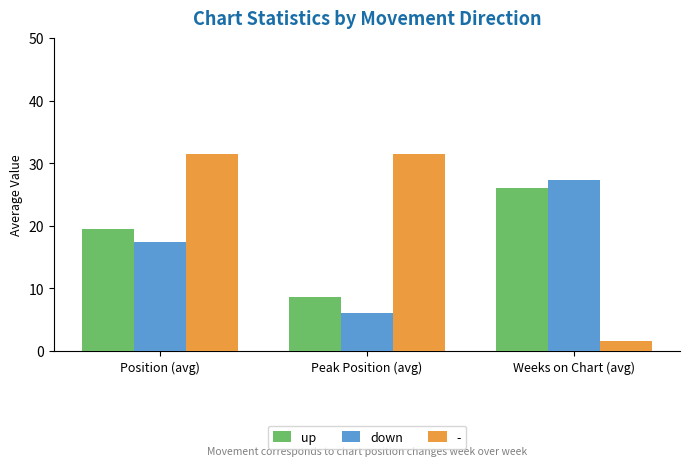

Which series has the largest total across all categories?

-